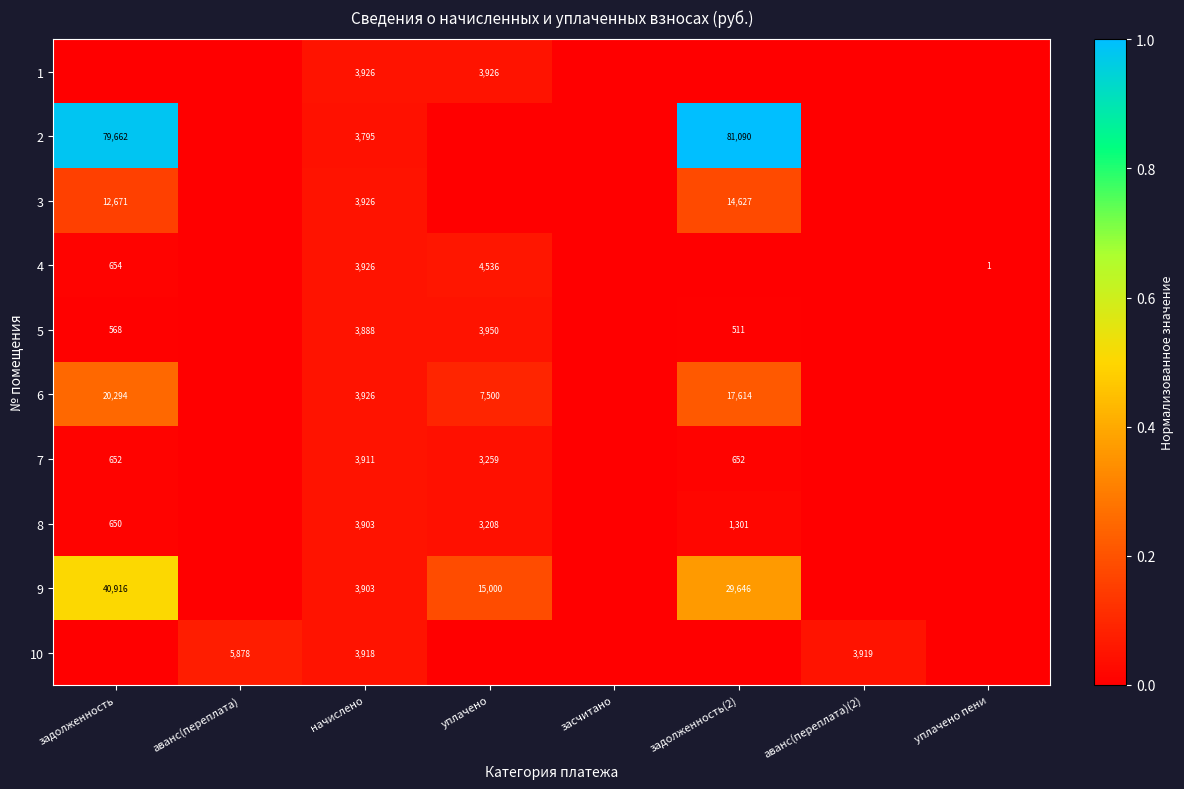

True or false: 5 has a value of 568 at задолженность.

True